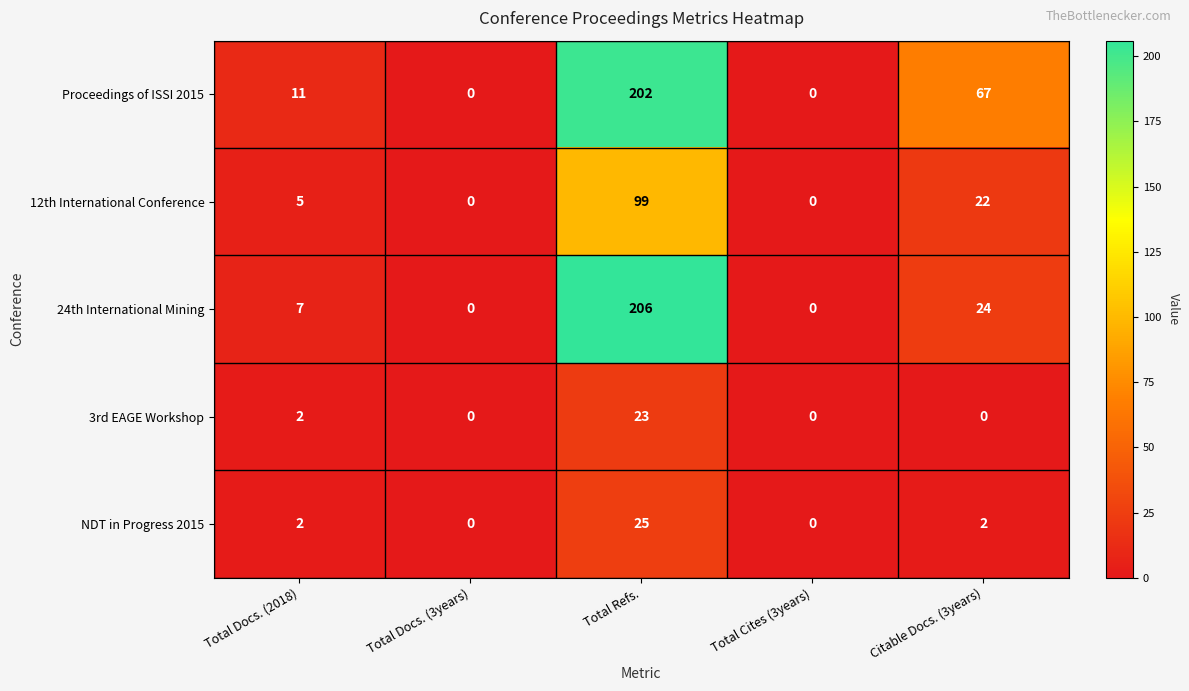

Which series has the largest total across all categories?

Proceedings of ISSI 2015